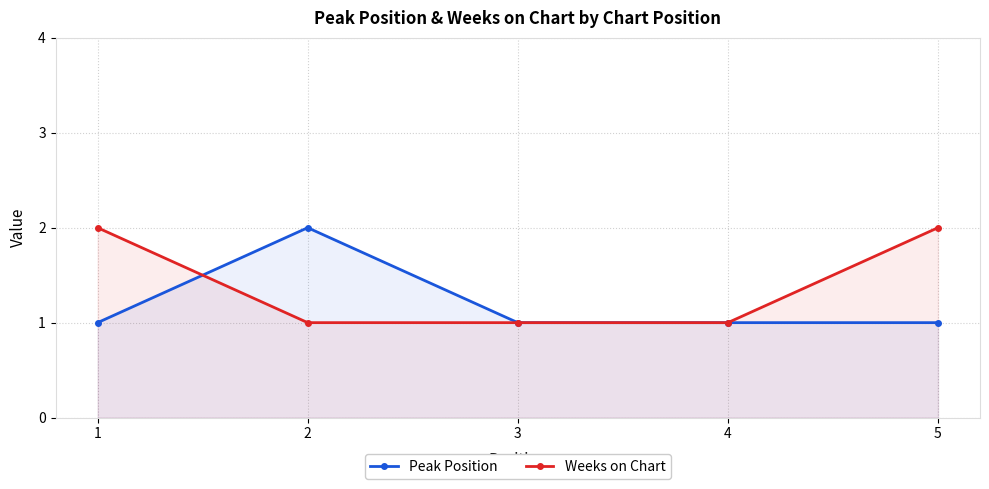

List the labels in order of Peak Position value, largest first.

2, 1, 3, 4, 5